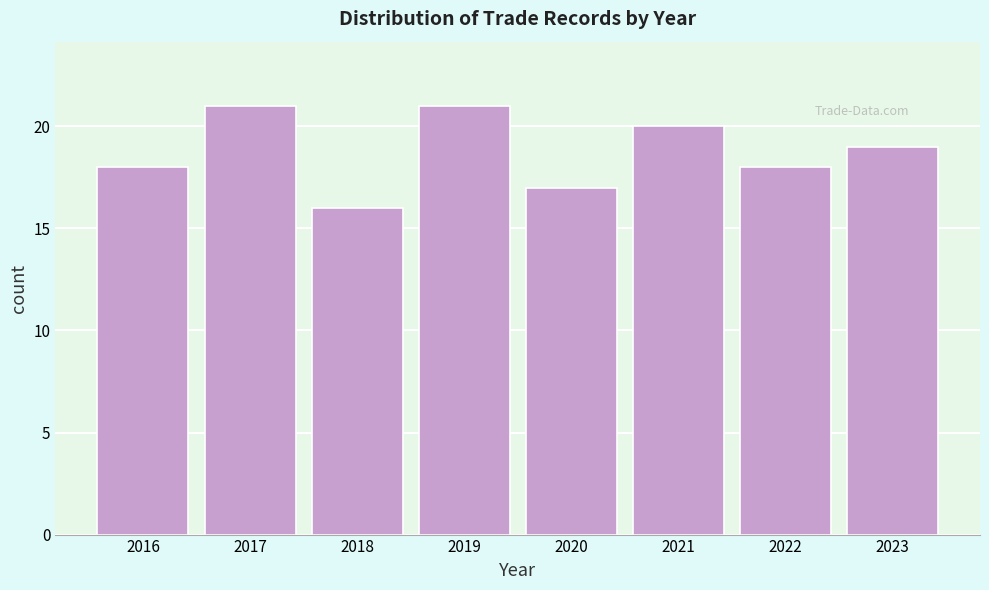

Reading right to left, list all the values displayed in this chart.

19	18	20	17	21	16	21	18